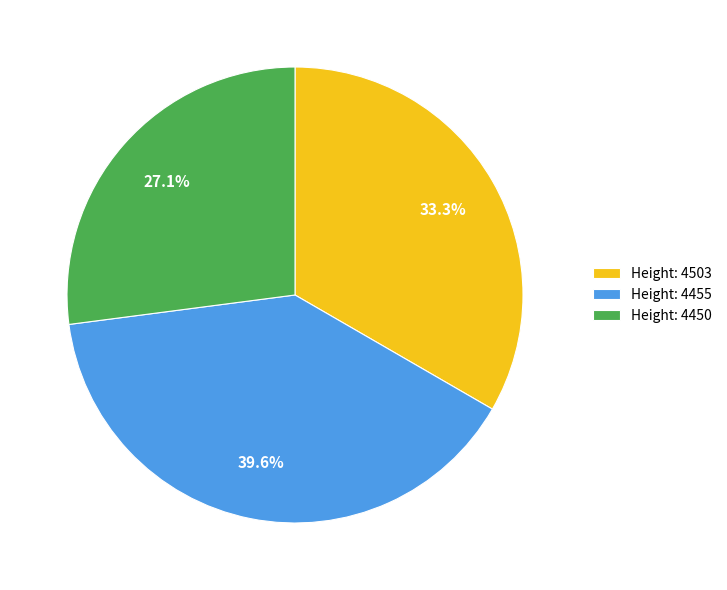

Combined, do Height: 4450 and Height: 4455 account for over 50%?

Yes